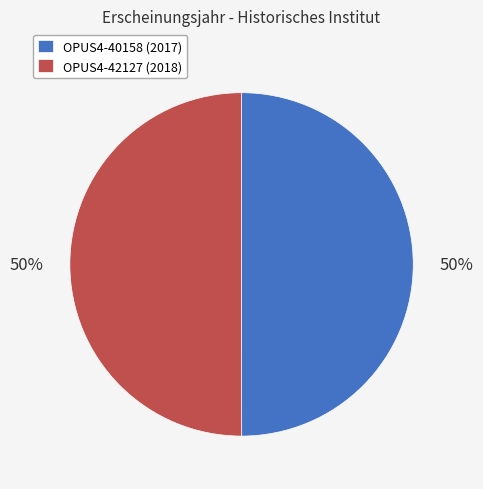

Is the sum of OPUS4-40158 (2017) and OPUS4-42127 (2018) greater than half?

Yes